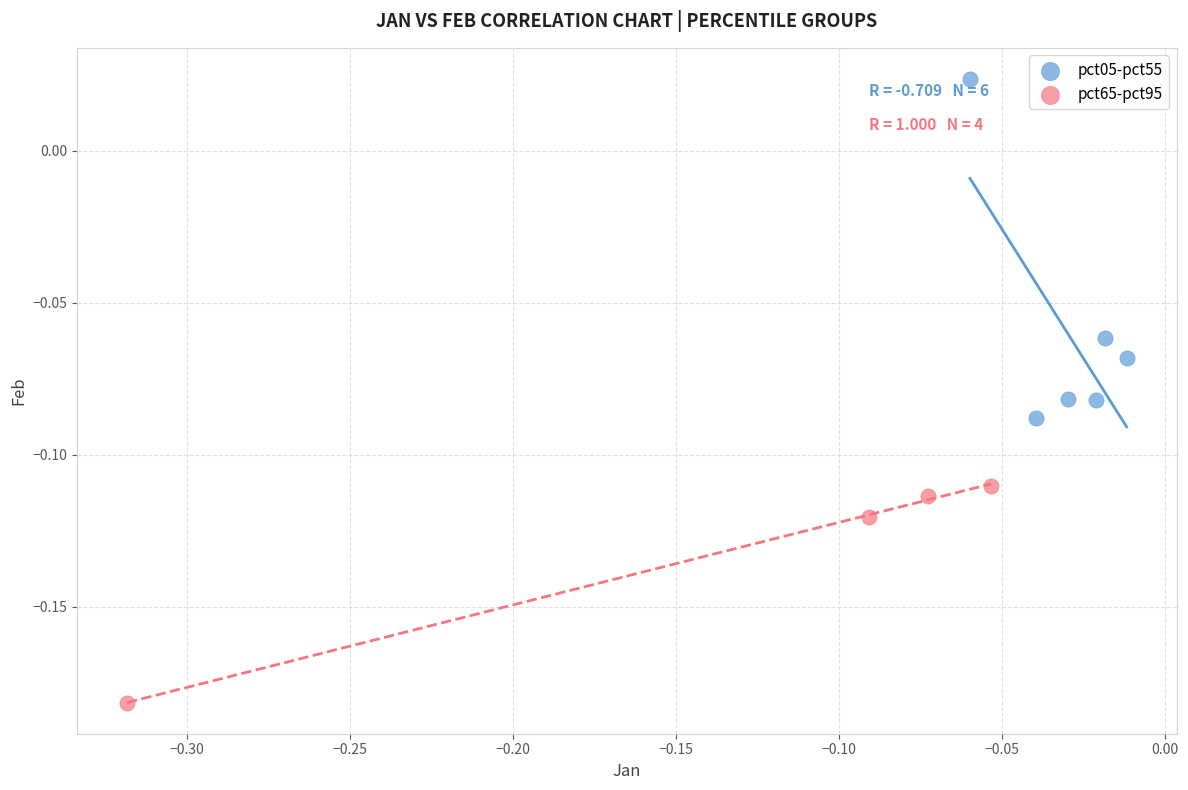

Which series reaches the maximum Y coordinate?

pct05-pct55